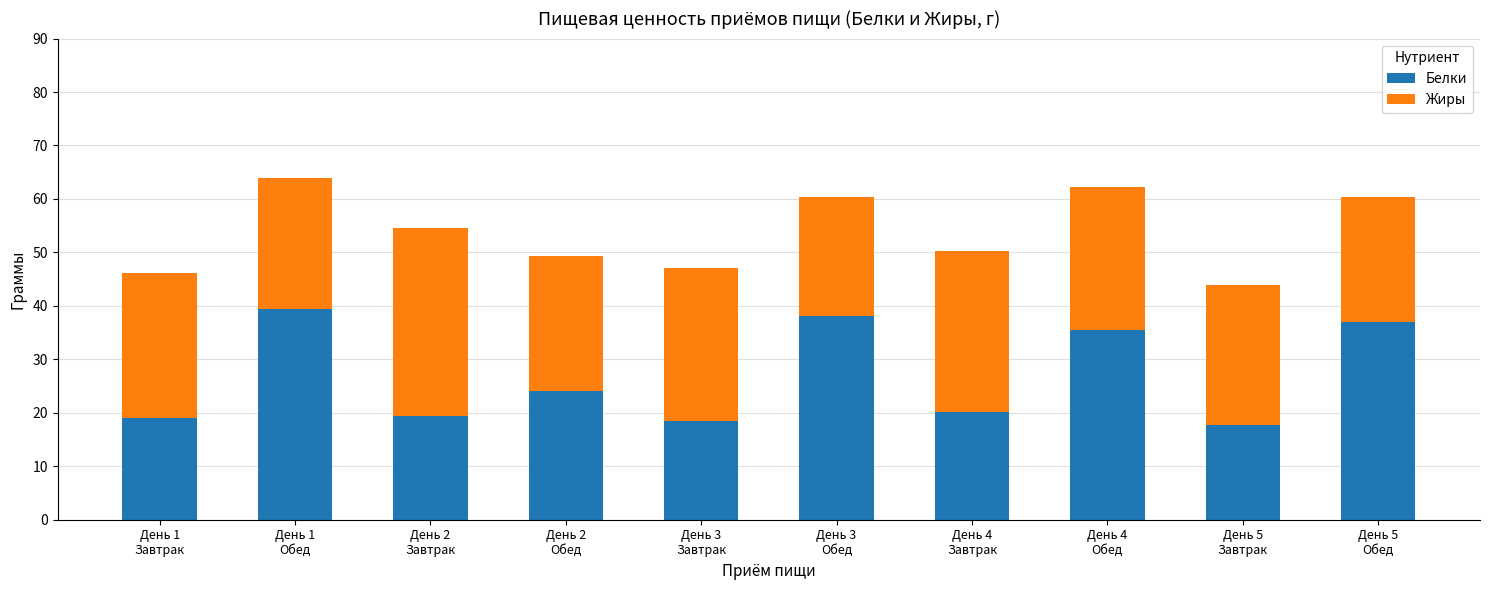

How many bars are there in total?

10